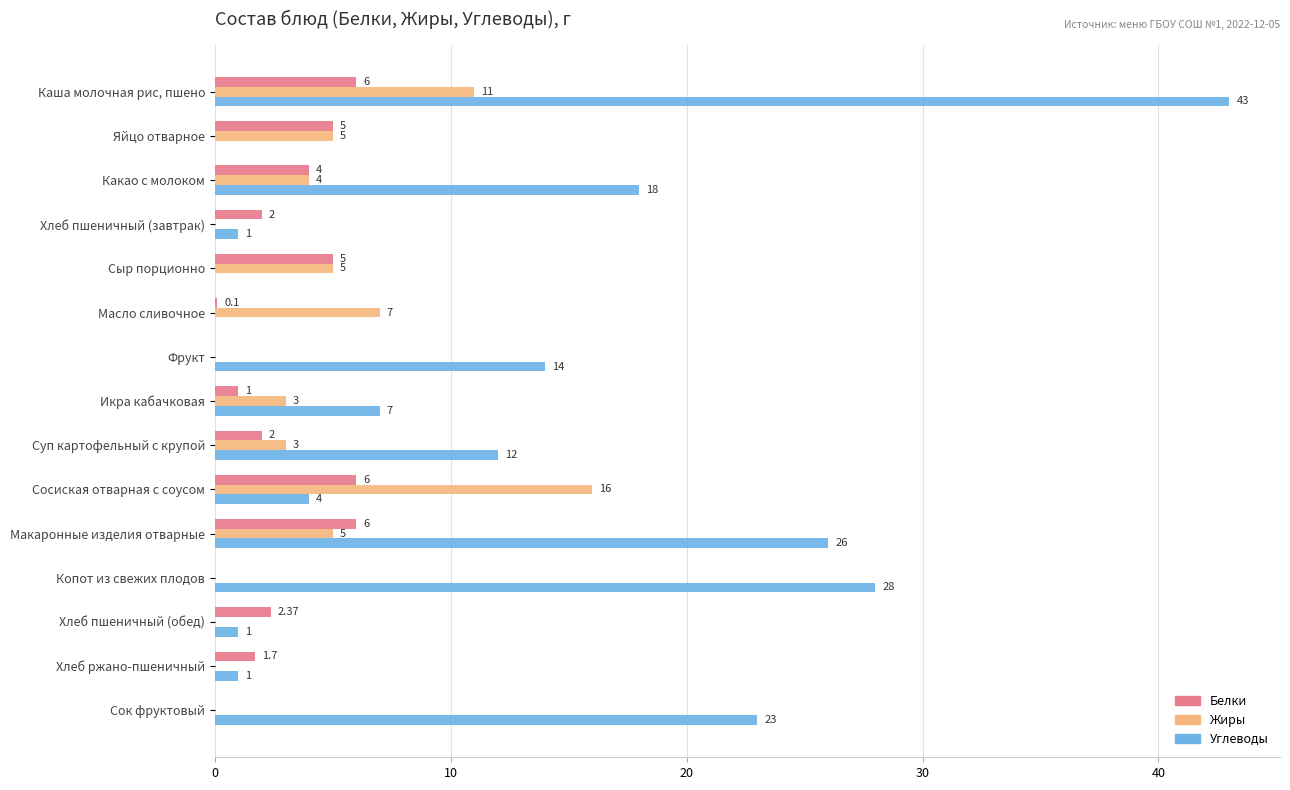

Which category has the highest value across all series?

Каша молочная рис, пшено